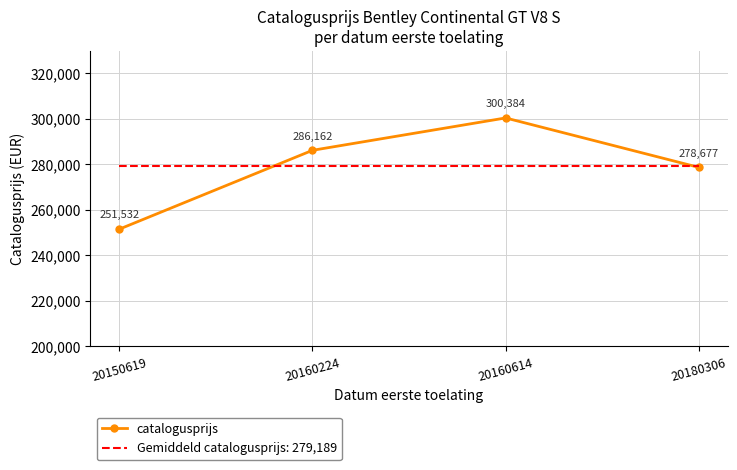

What is the change in value from 20150619 to 20160614?

+48852